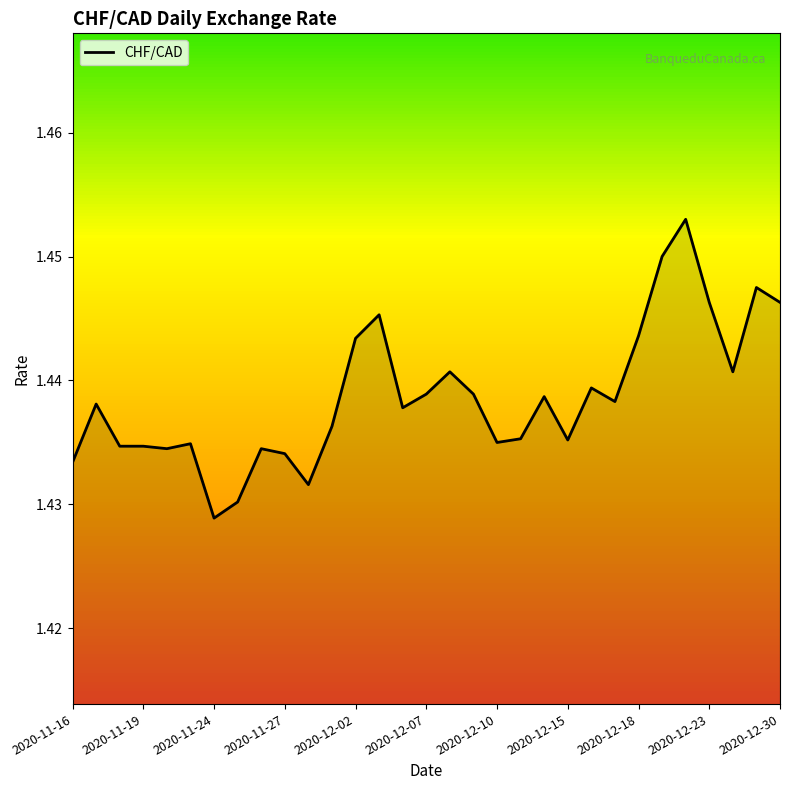

True or false: there are more than 1 points higher than both neighbors.

True